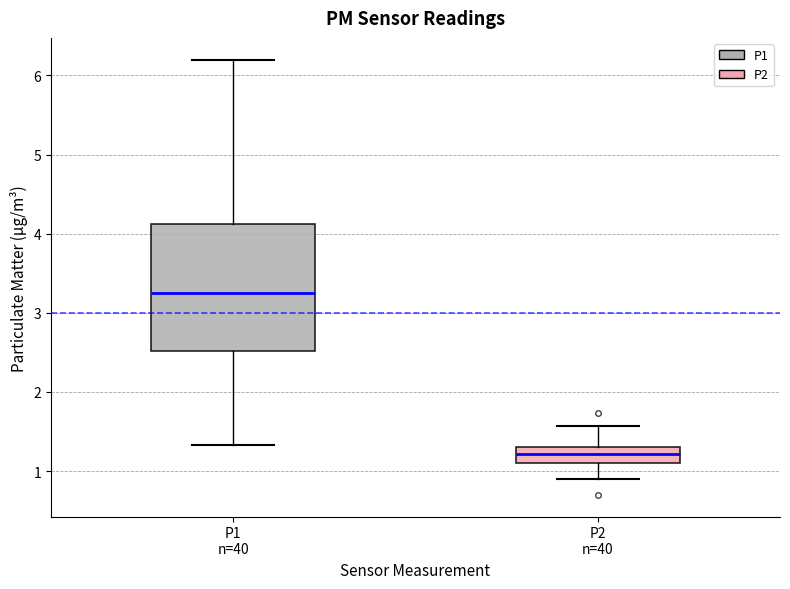

Reading left to right, read every box against the y-axis: the position of its median line, the range the box covers, and the ends of its whiskers. The values are not printed on the chart, so give them approximately, as read against the axis.

P1 n=40: median 3.3, box 2.5 to 4.1, whiskers 1.3 to 6.2
P2 n=40: median 1.2, box 1.1 to 1.3, whiskers 0.9 to 1.6